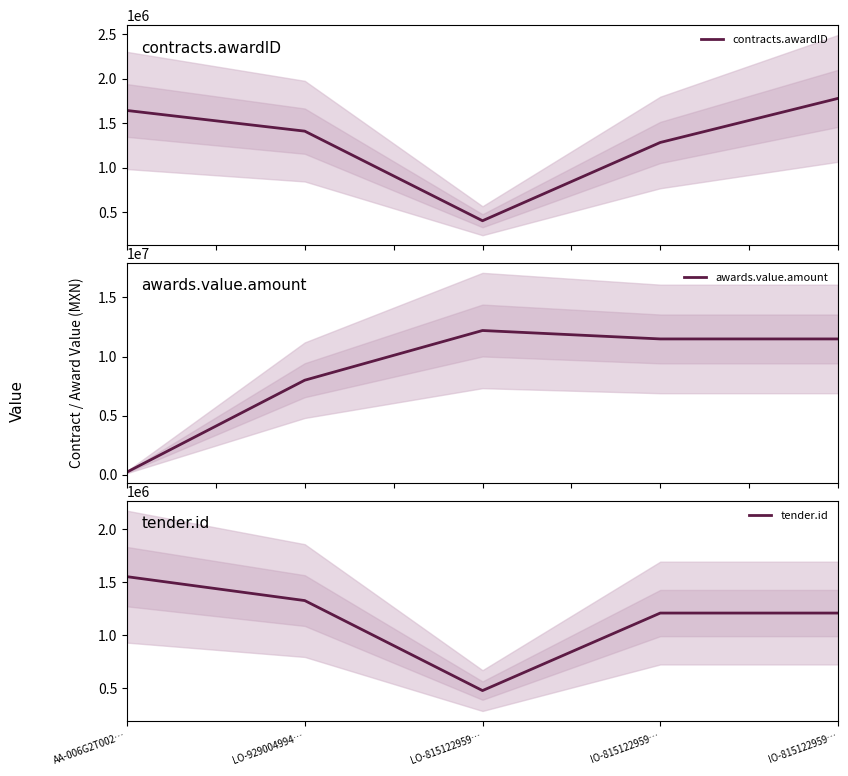

Is the value of contracts.awardID at IO-815122959… greater than the value of tender.id at LO-929004994…?

No